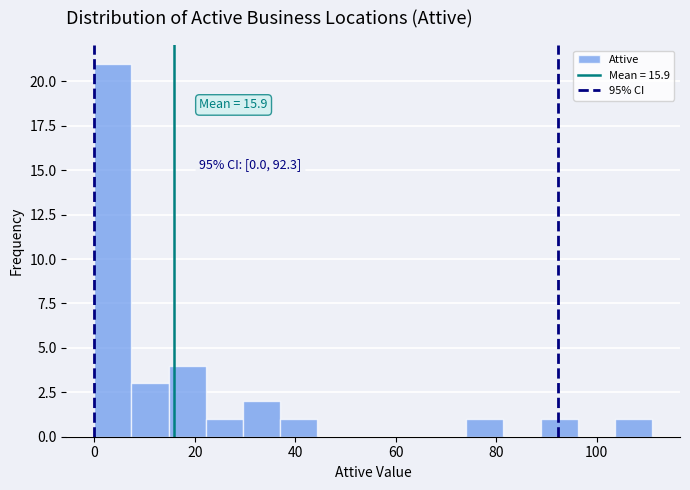

Read against the x-axis, roughly where is the centre of the tallest bar?

4